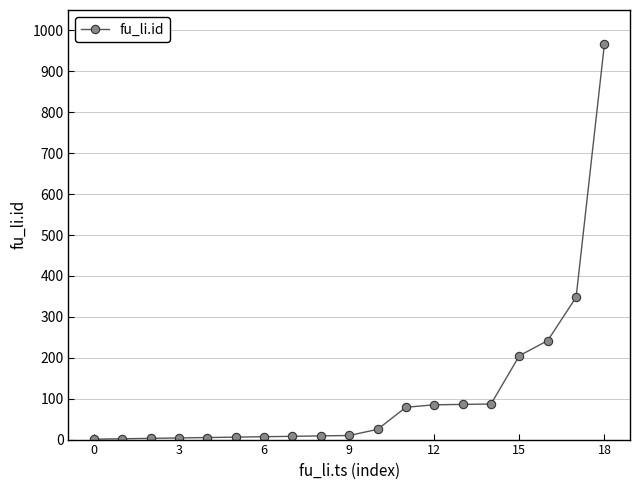

What is the sum of all values?

2180